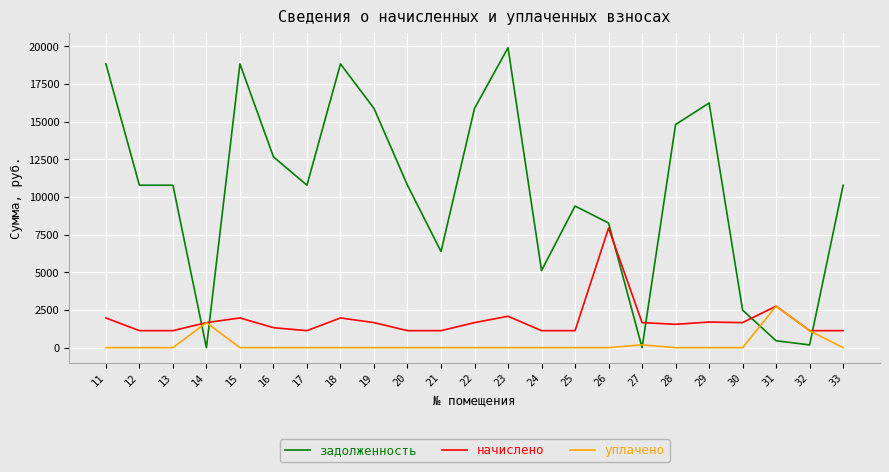

What is the difference between the second highest and minimum values in the уплачено series?

1665.3